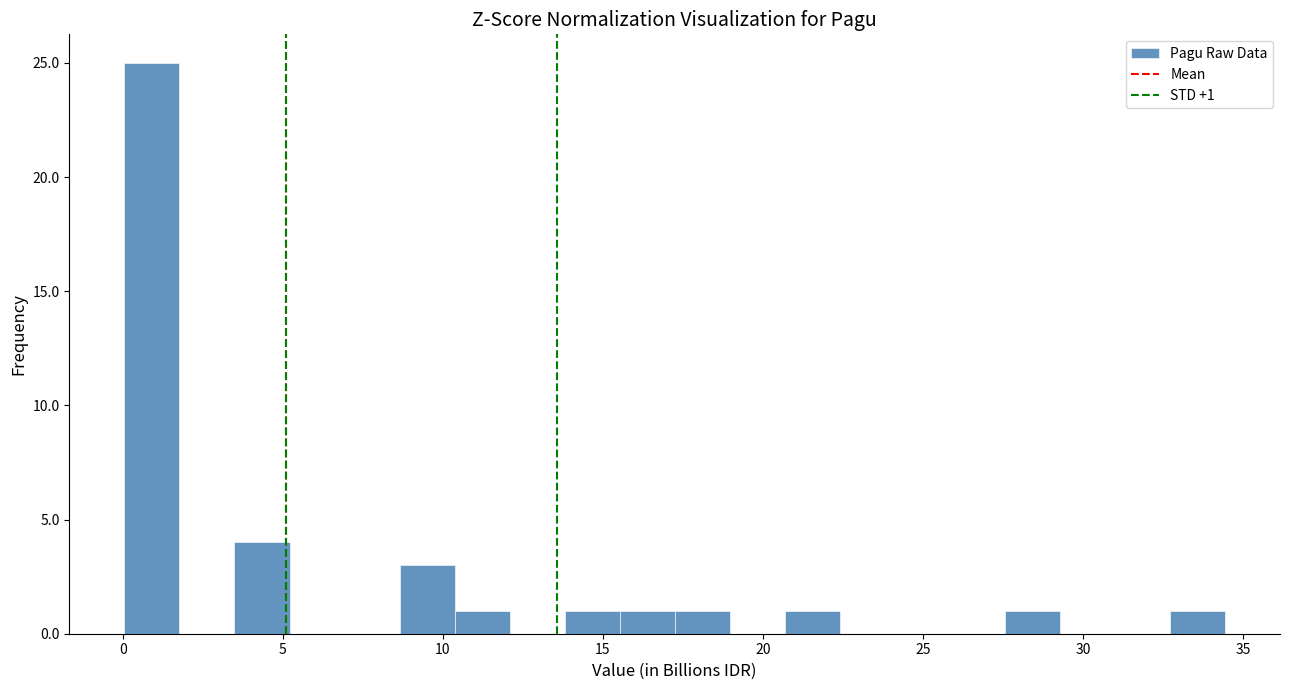

Around what value on the x-axis is the tallest bar? Give the approximate position of its centre, as read against the axis.

1.0